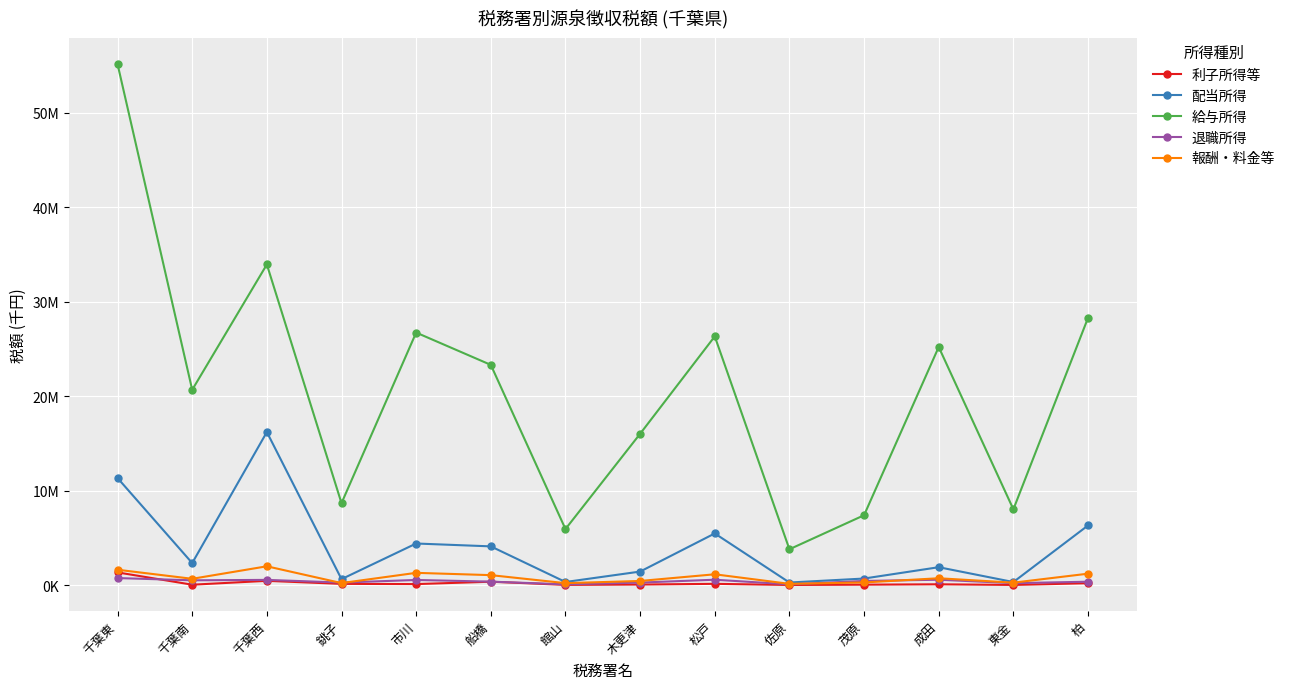

What is the sum of the 給与所得 values at 佐原 and 松戸?

30122928